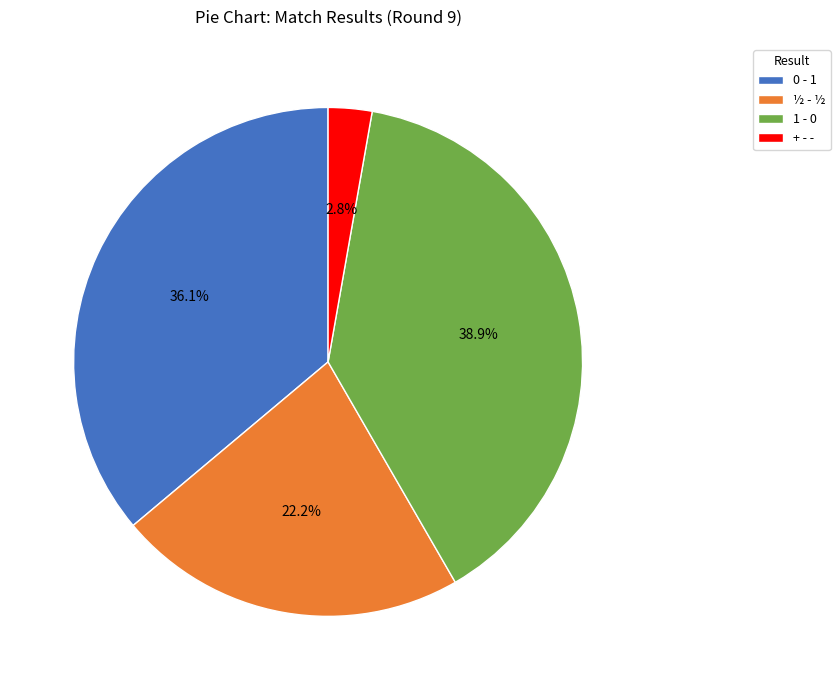

Rank the categories by value from lowest to highest.

+ - -, ½ - ½, 0 - 1, 1 - 0